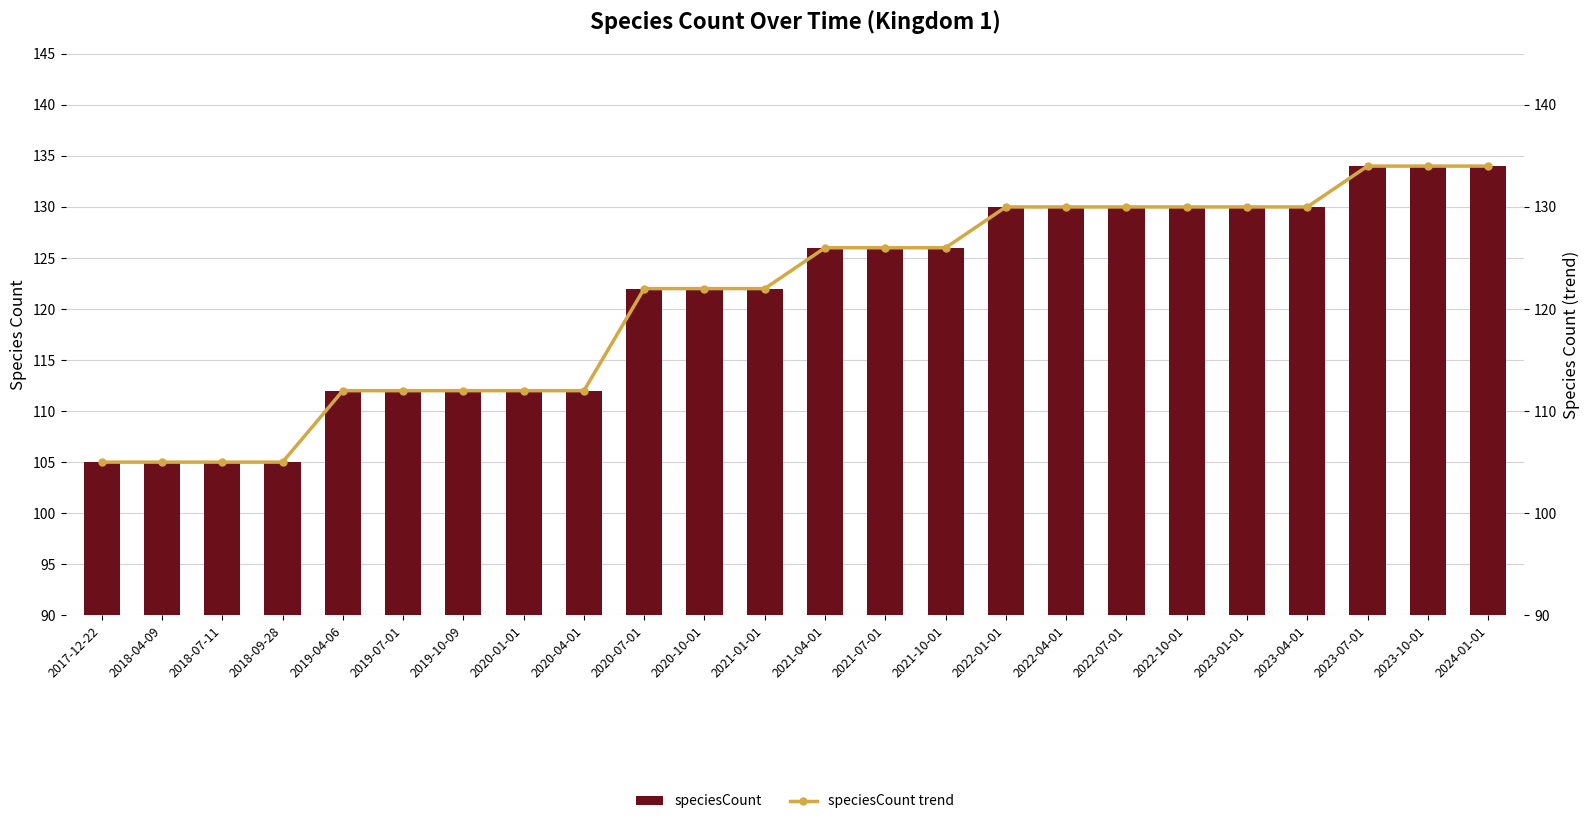

What is the value of the speciesCount bar at the 16th from the left?

130